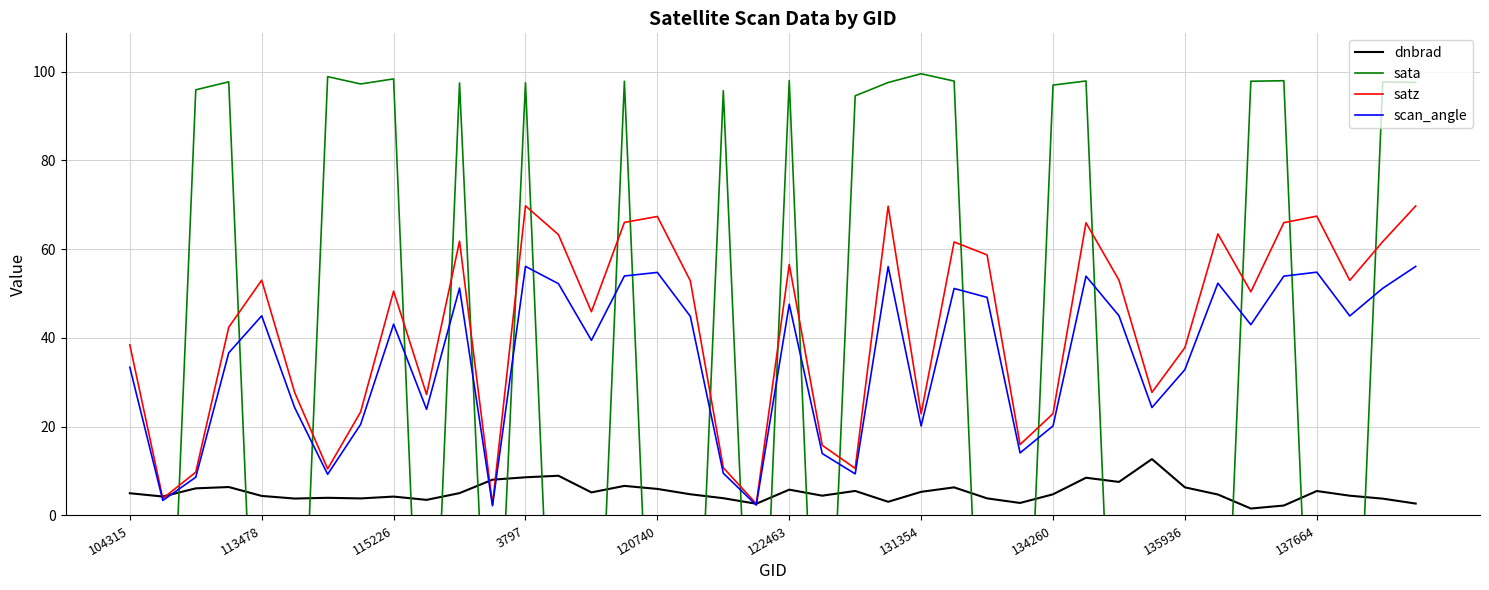

What is the highest value of the dnbrad series?

12.7